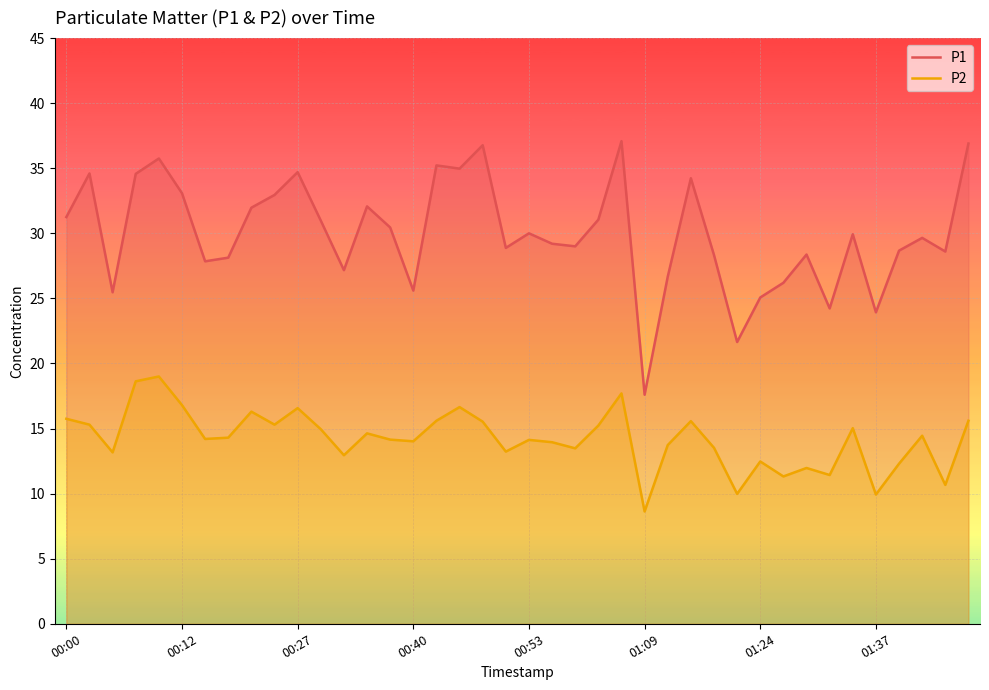

Rank the series at 00:27 from lowest to highest value.

P2, P1